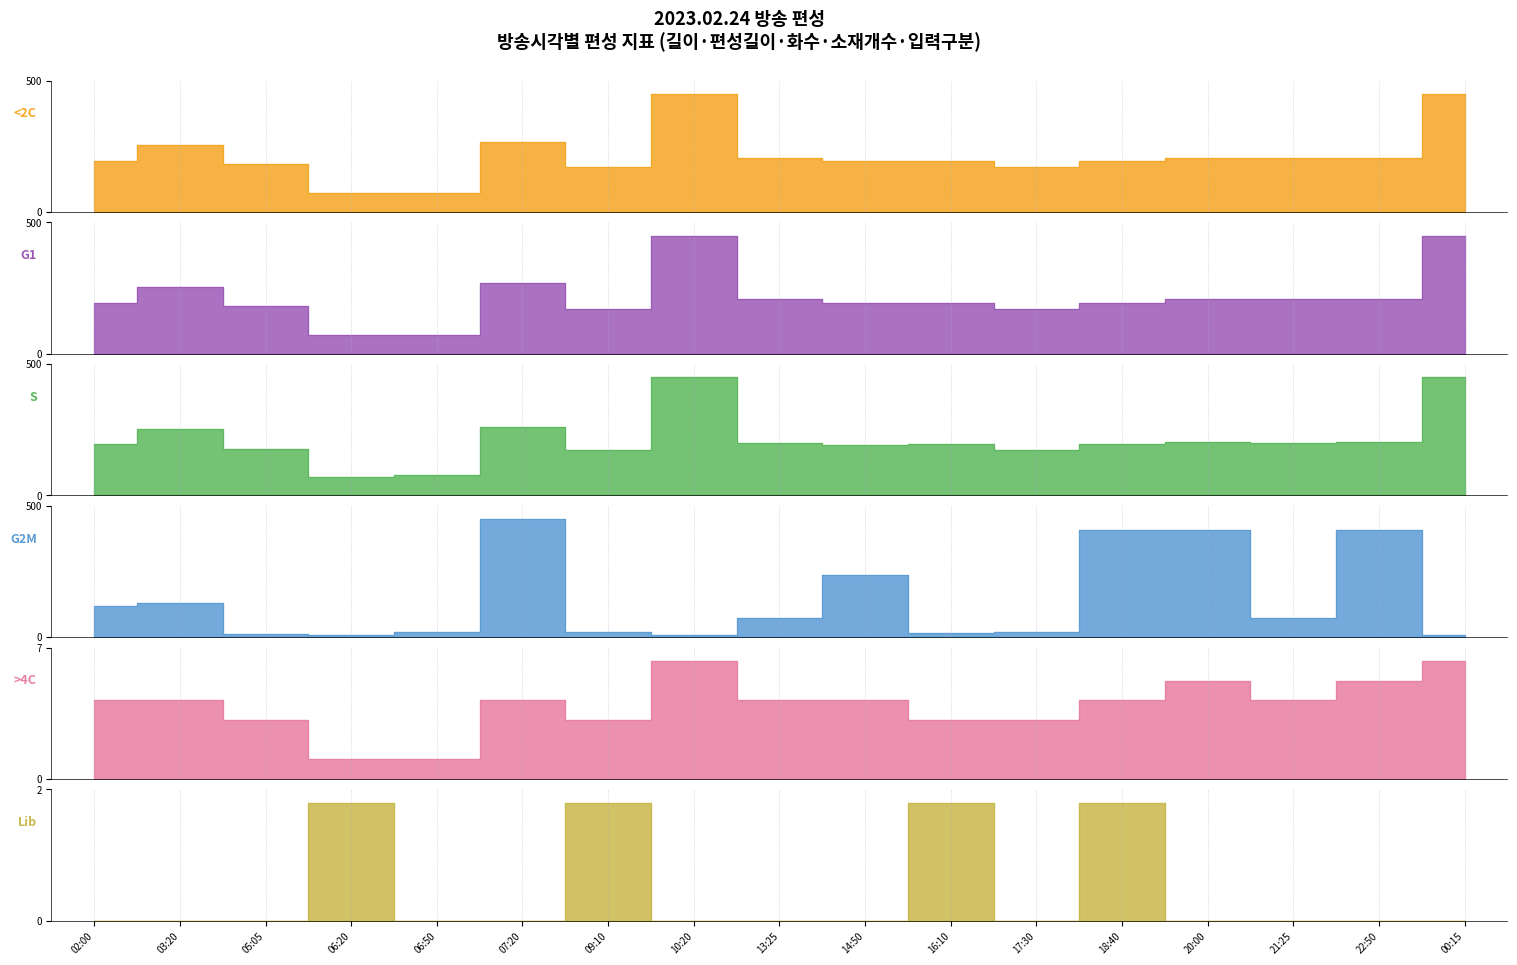

True or false: >4C (소재개수) has a value of 6.3 at 00:15.

True